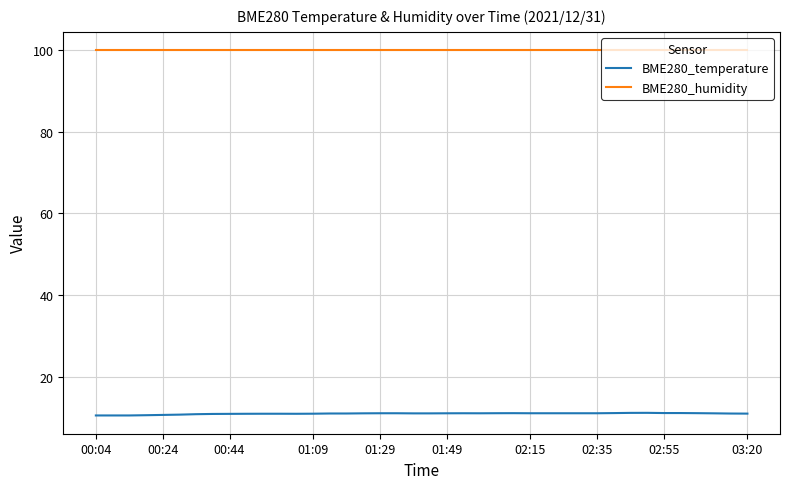

True or false: BME280_temperature and BME280_humidity cross at least once.

False